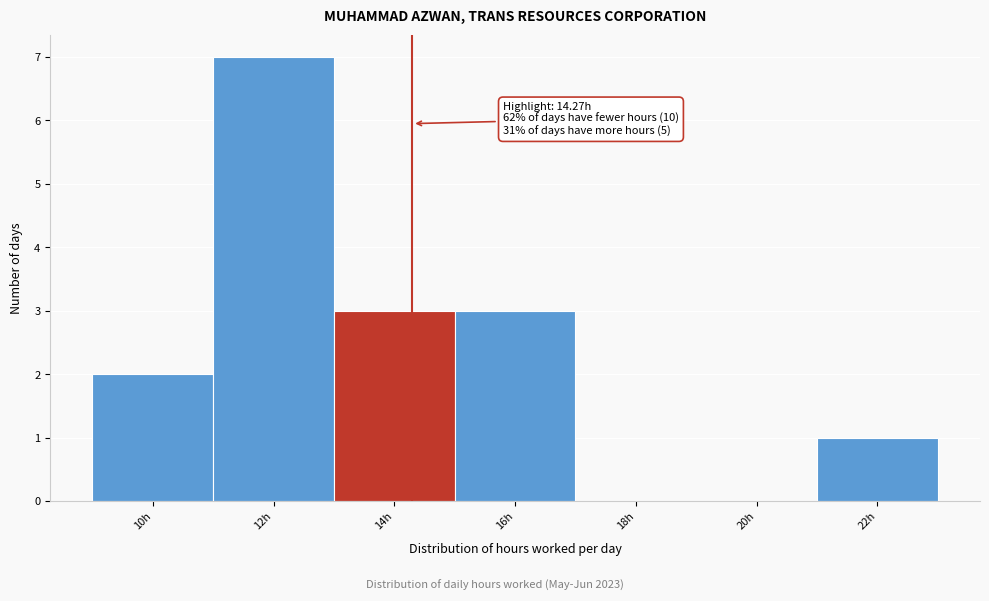

Which range on the x-axis has the tallest bar?

11 to 13